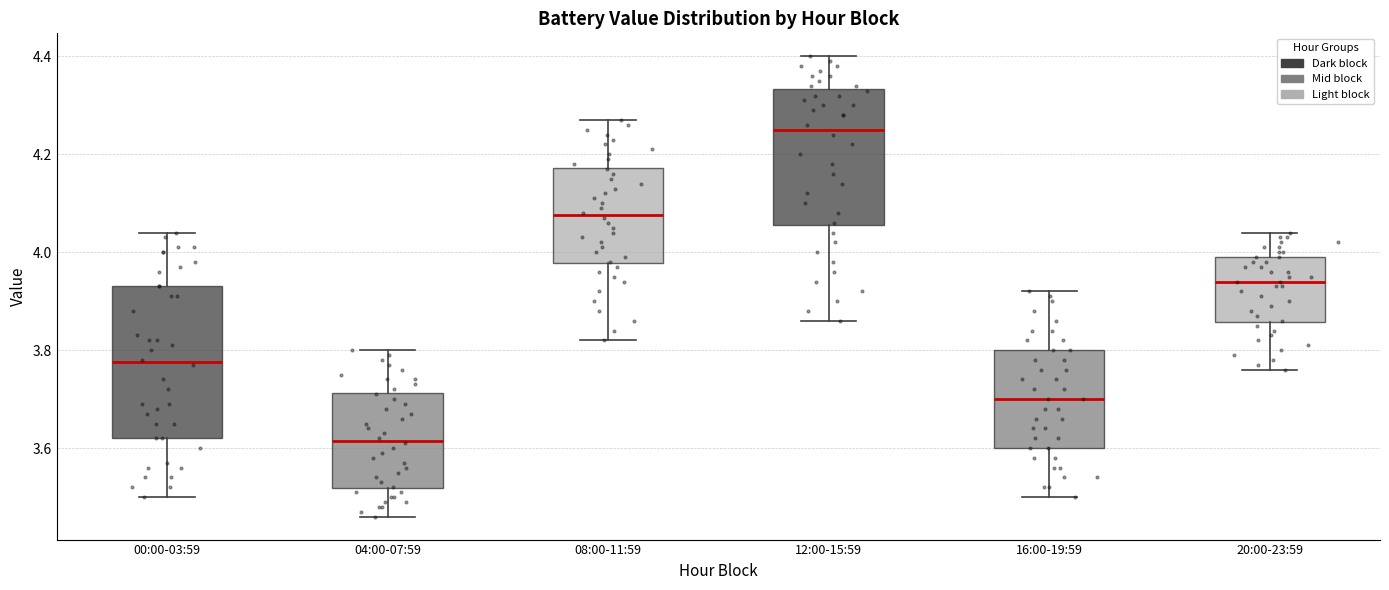

Where is the lower edge of the box for 16:00-19:59 on the y-axis? The values are not printed on the chart, so give them approximately, as read against the axis.

3.60